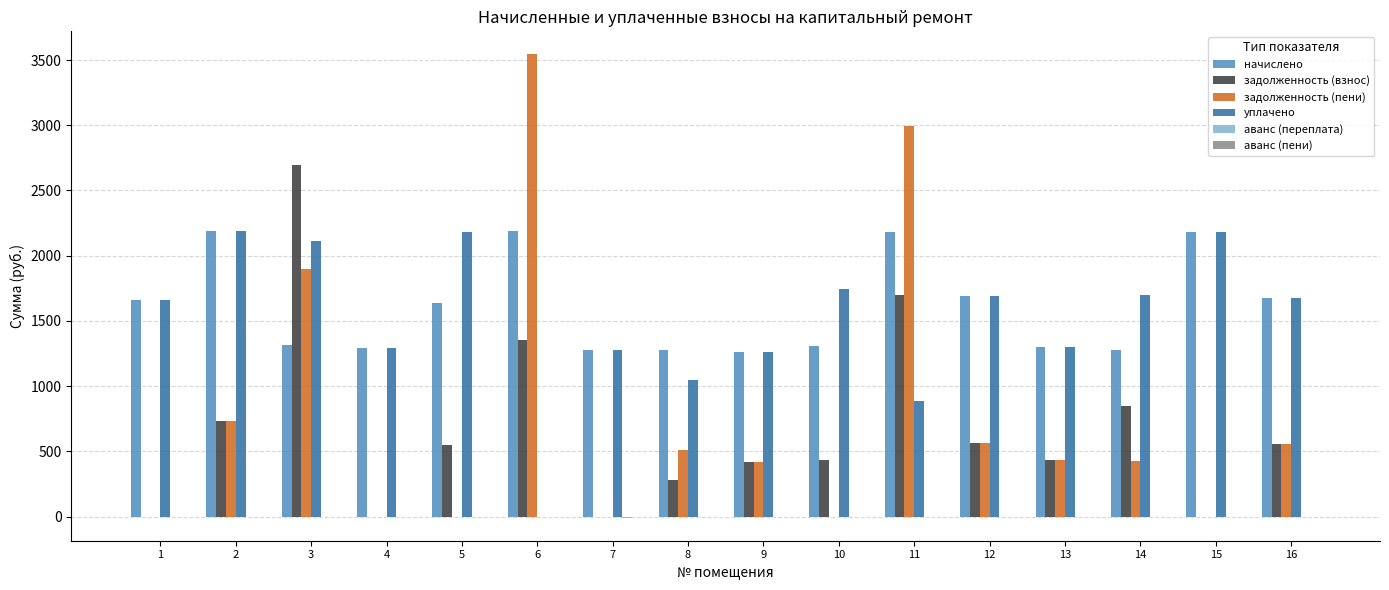

How many distinct data groups are displayed?

6